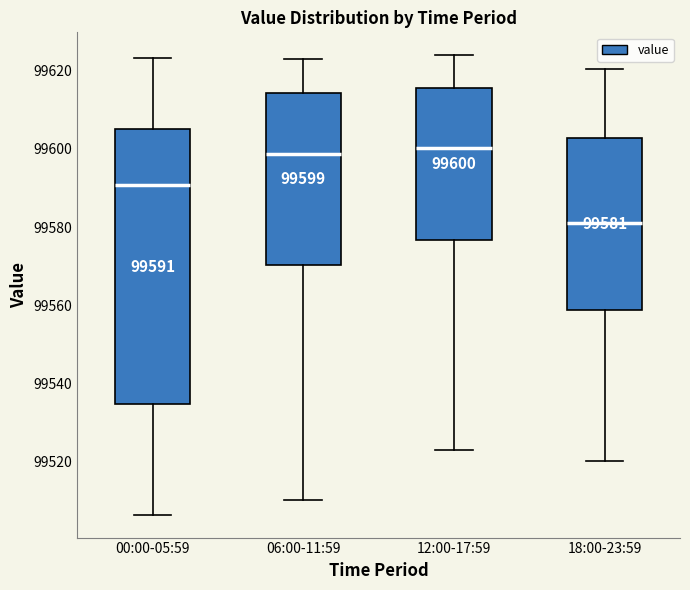

Which box is the tallest, from its lower edge to its upper edge?

00:00-05:59